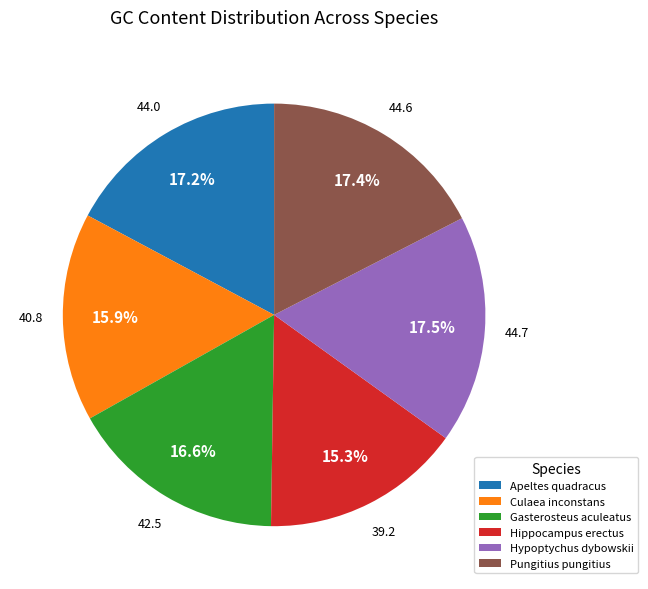

True or false: Hippocampus erectus accounts for 15% of the total.

True